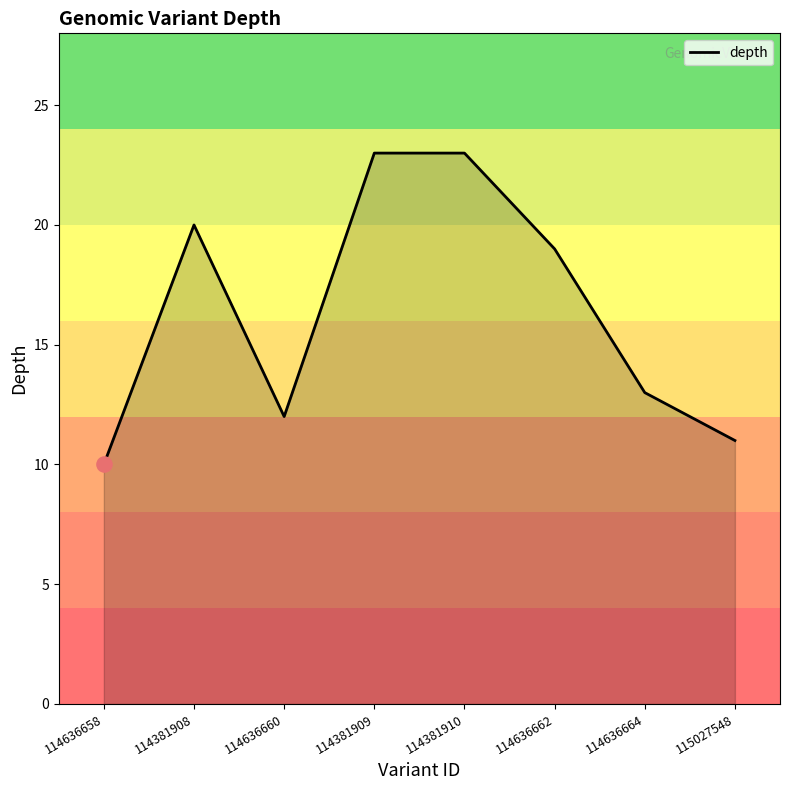

Between 114381910 and 114381908, which is larger?

114381910